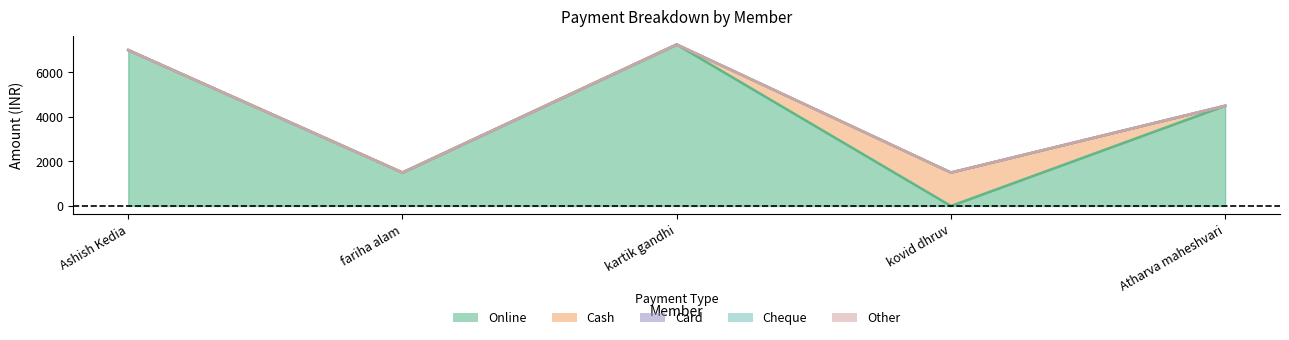

What is the sum of all Cash values?

1500